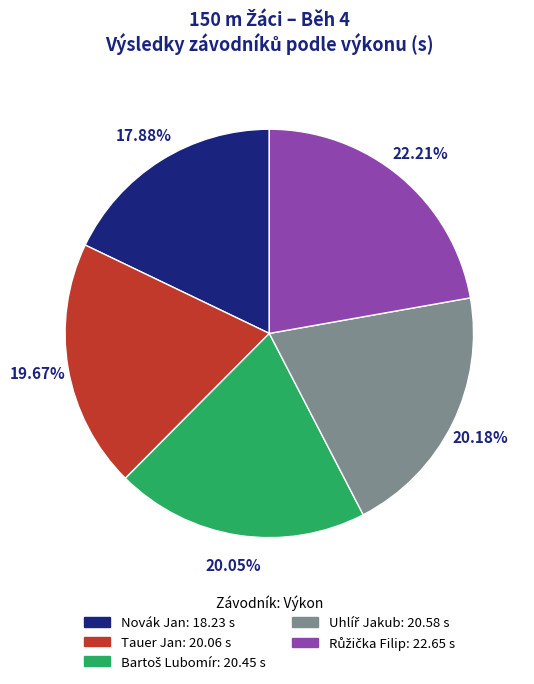

What percentage is NOT represented by Tauer Jan?

80.3%